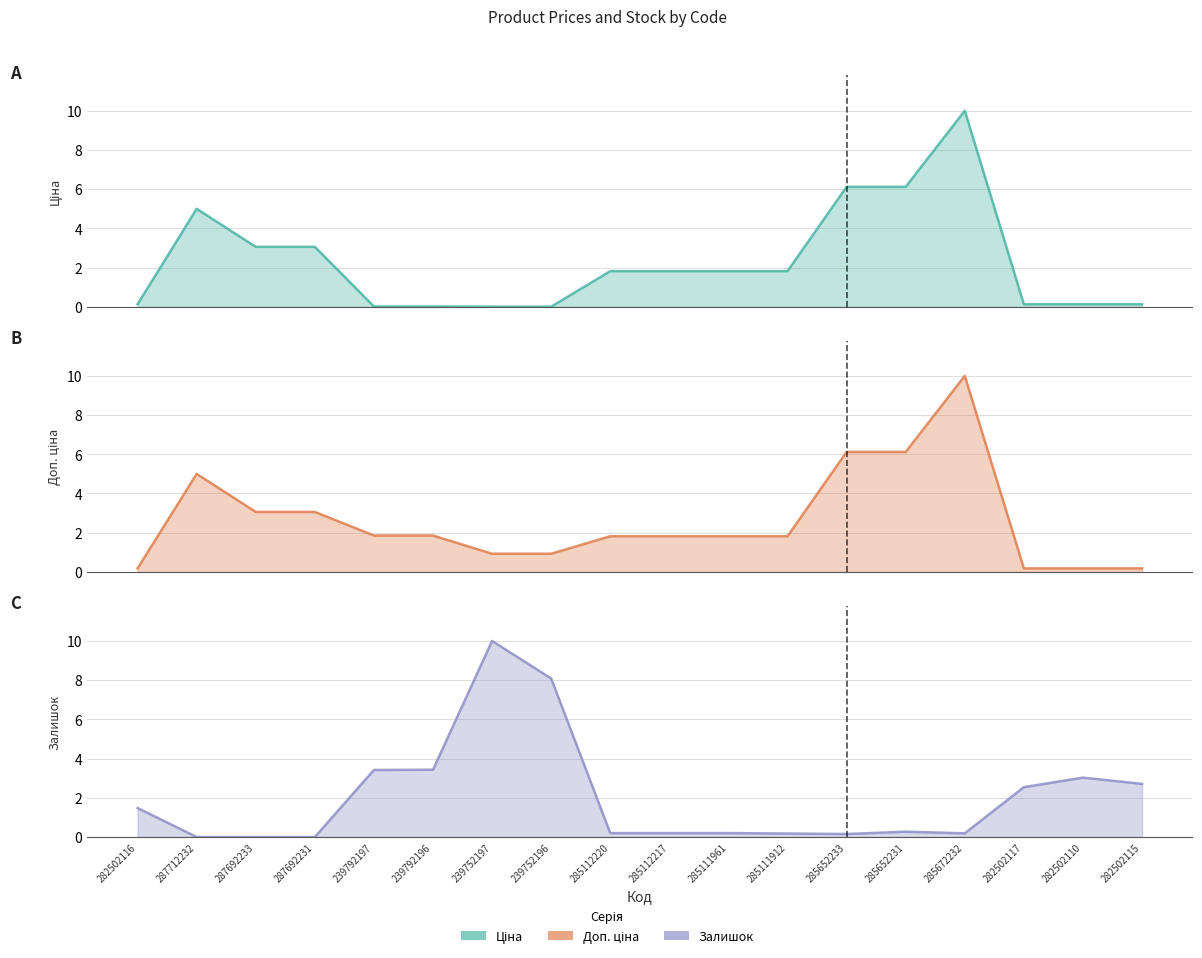

What is the label of the 10th point from the right?

285112220